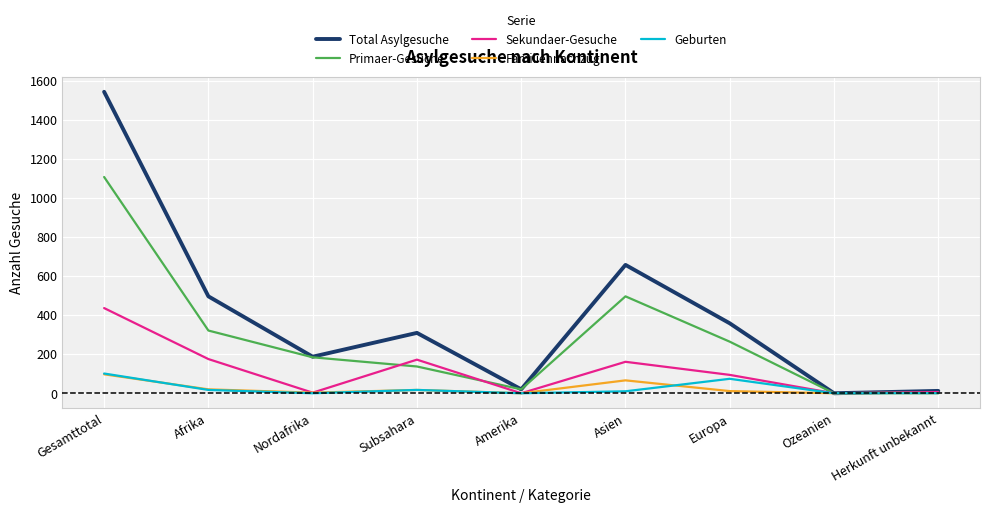

Where is the first local maximum for Total Asylgesuche?

Subsahara